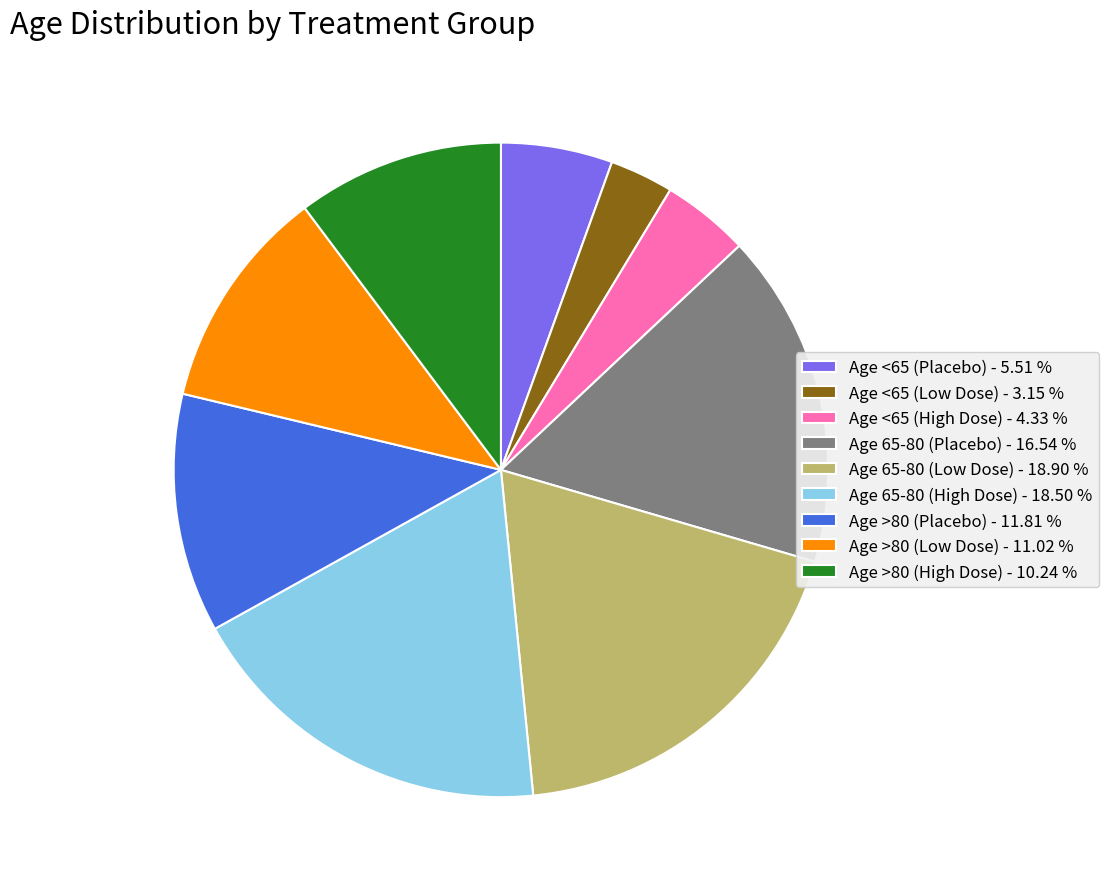

Is the sum of Age >80 (High Dose) - 10.24 % and Age 65-80 (High Dose) - 18.50 % greater than half?

No